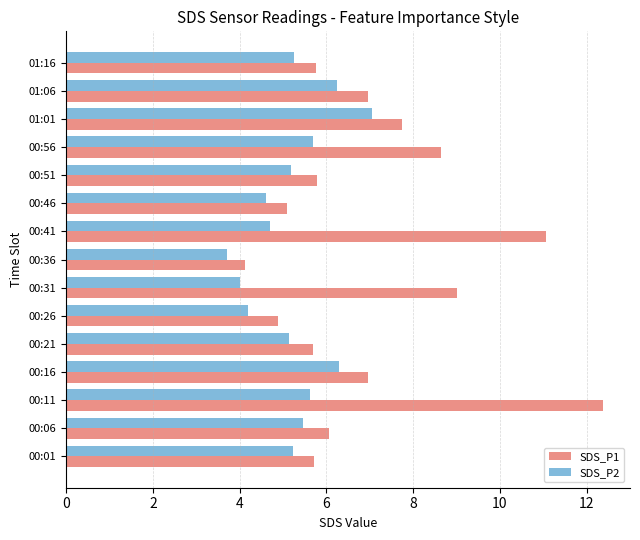

At which label does SDS_P2 reach its peak?

01:01